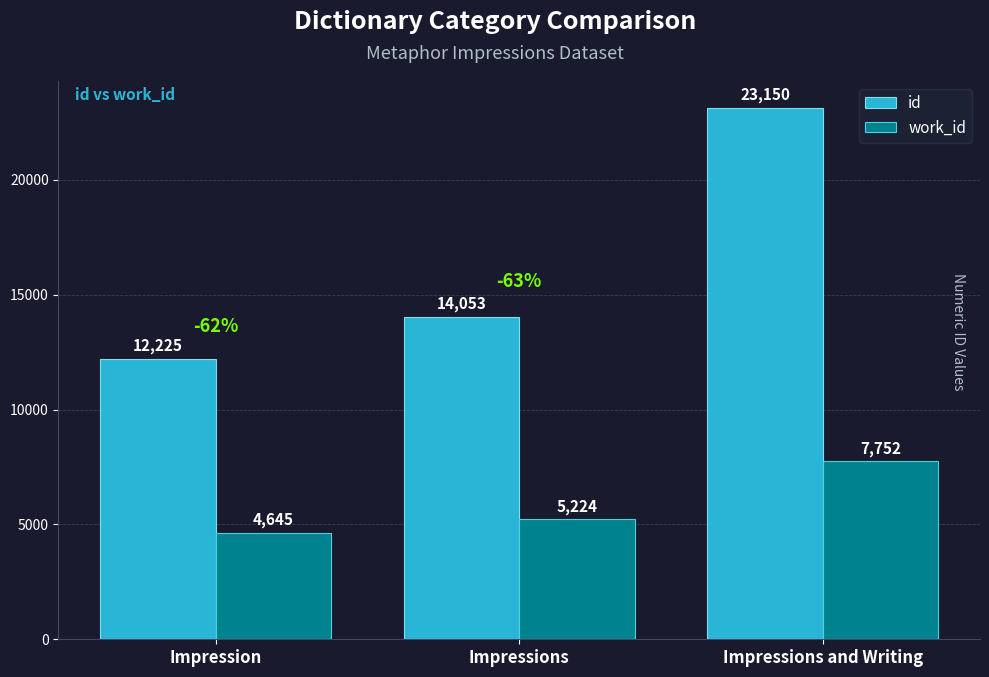

What is the sum of all work_id values?

17621